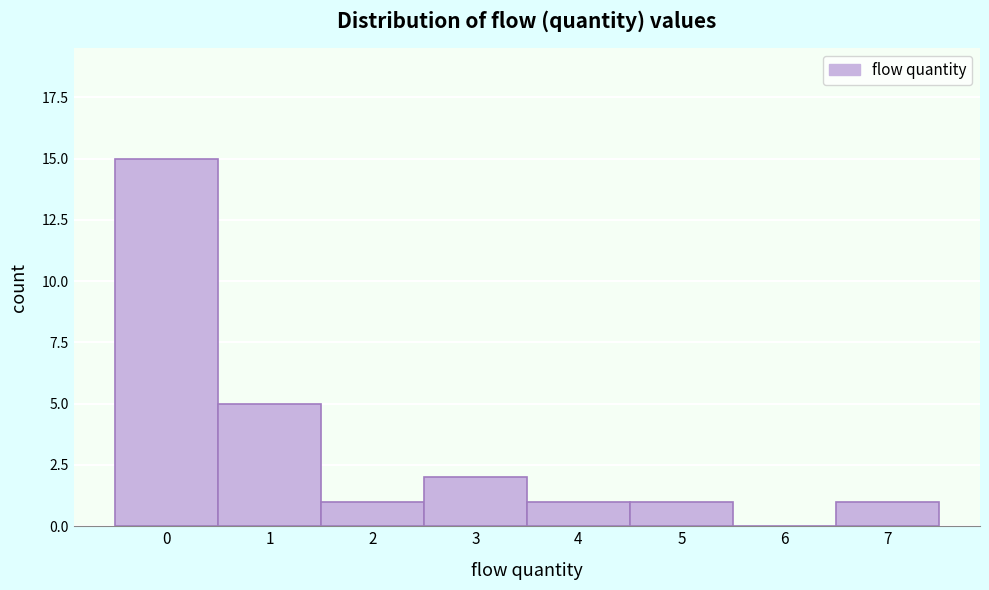

Reading left to right, list every bar in this chart as the range it spans on the x-axis followed by its height. The values are not printed on the chart, so give them approximately, as read against the axis.

-0.5 to 0.5: 15
0.5 to 1.5: 5
1.5 to 2.5: 1
2.5 to 3.5: 2
3.5 to 4.5: 1
4.5 to 5.5: 1
5.5 to 6.5: 0
6.5 to 7.5: 1